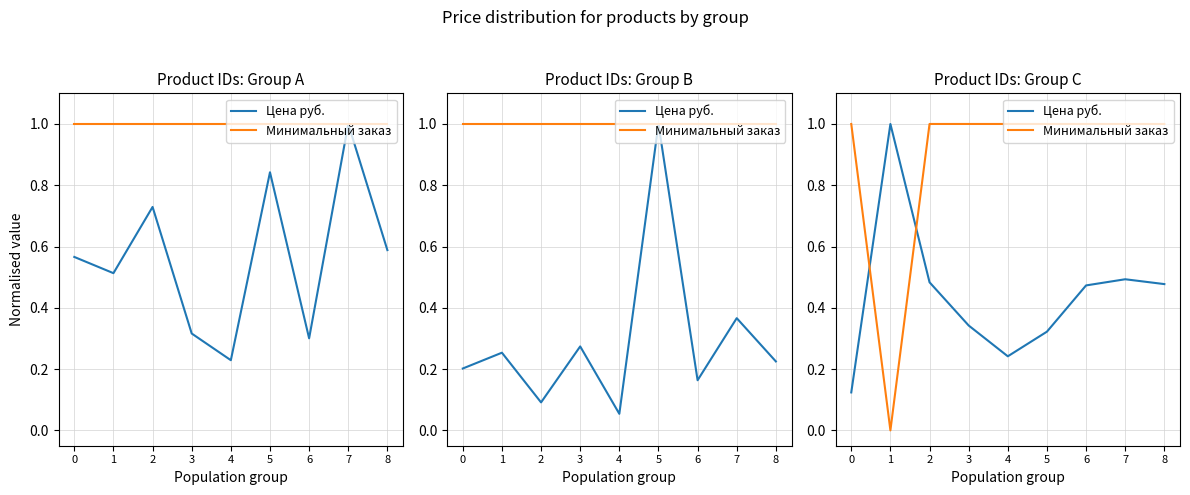

At 6, list the series in order from smallest to largest.

Цена руб., Минимальный заказ